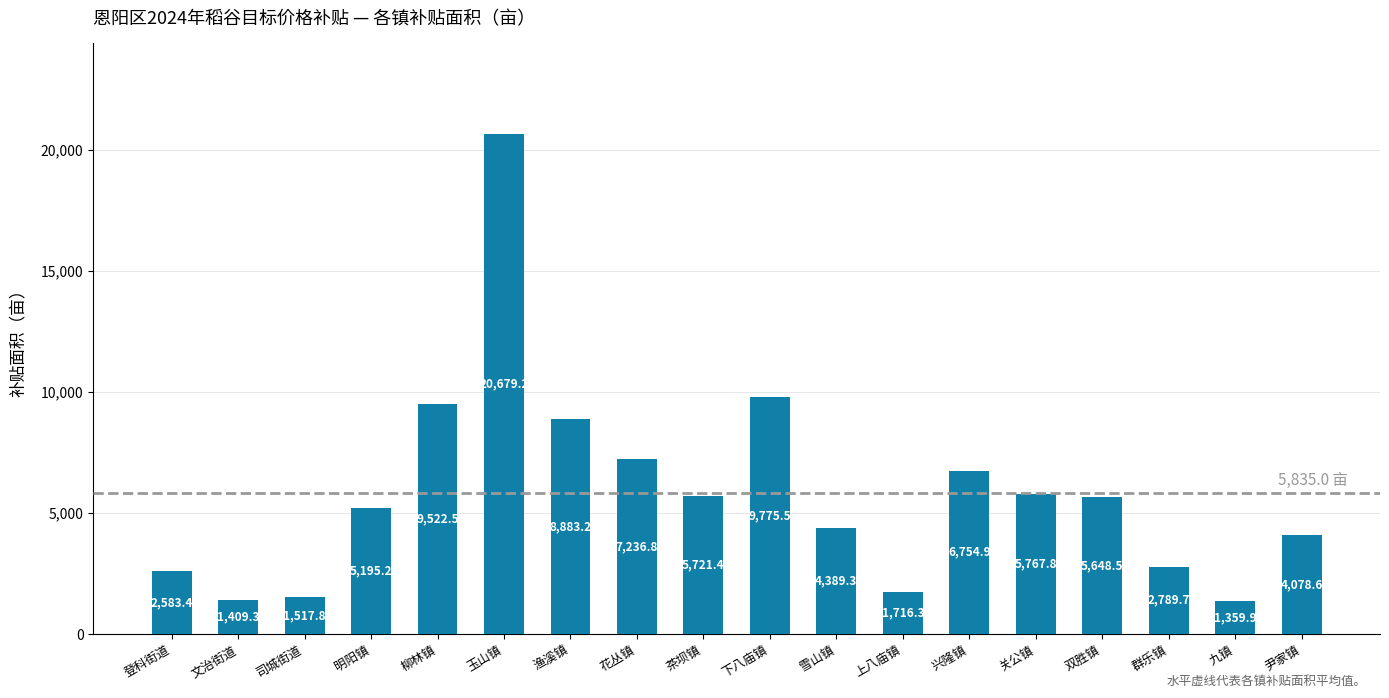

What is the approximate value at 兴隆镇?

6754.9